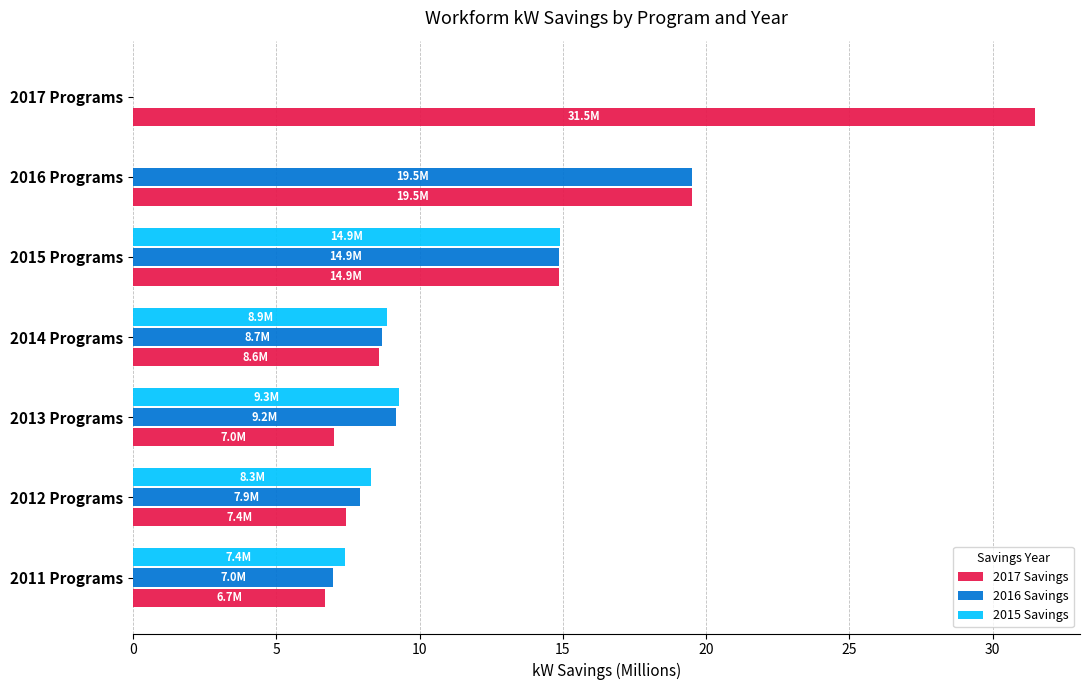

What value does the 2016 Savings series have at 2016 Programs?

19.5